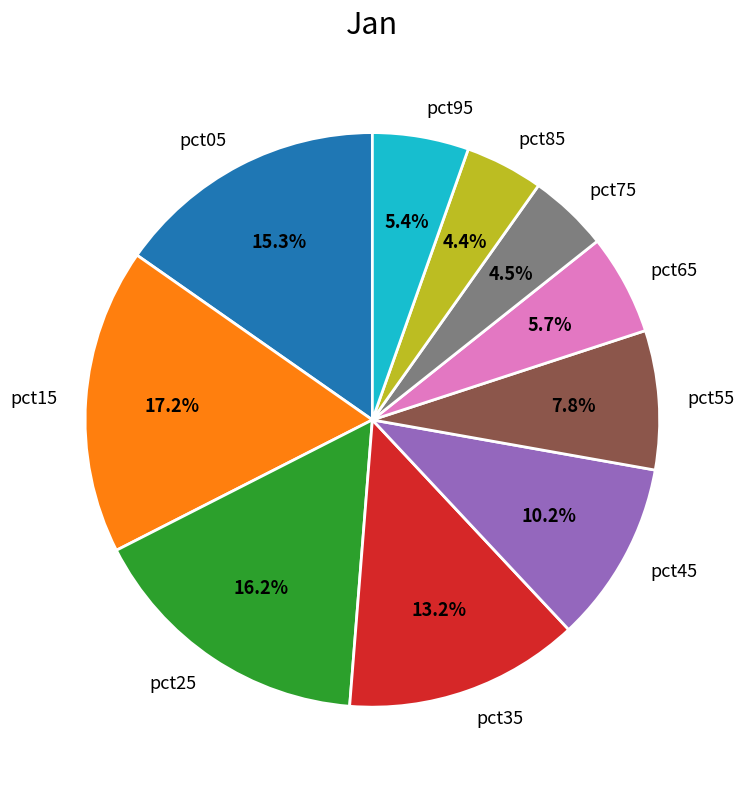

How many slices are in this pie chart?

10